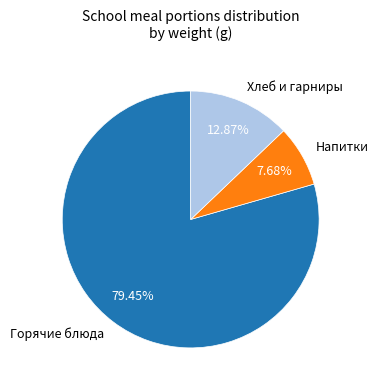

Does any single category account for the majority?

Yes